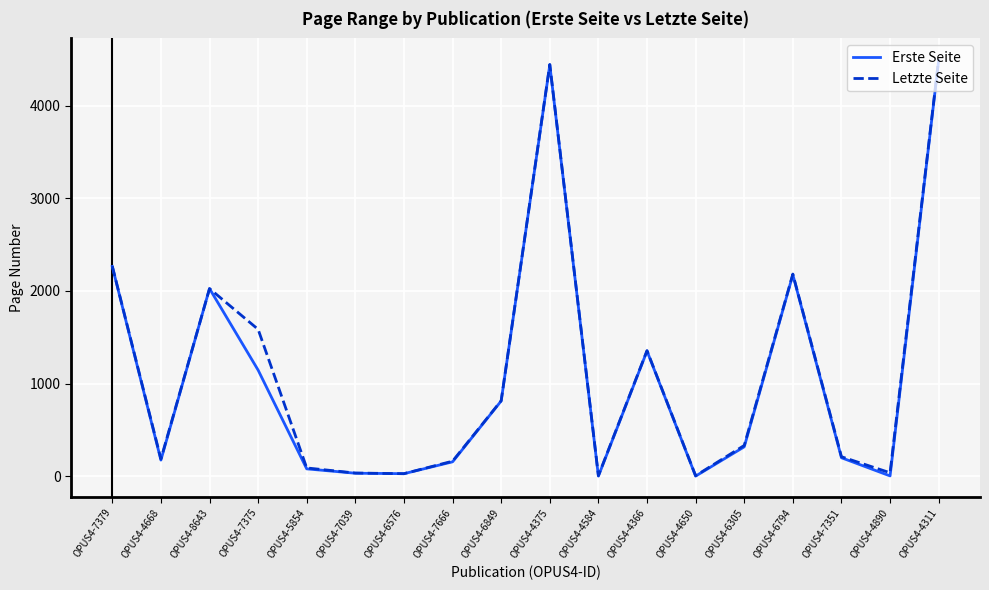

Does the chart display data point markers on the line(s)?

No